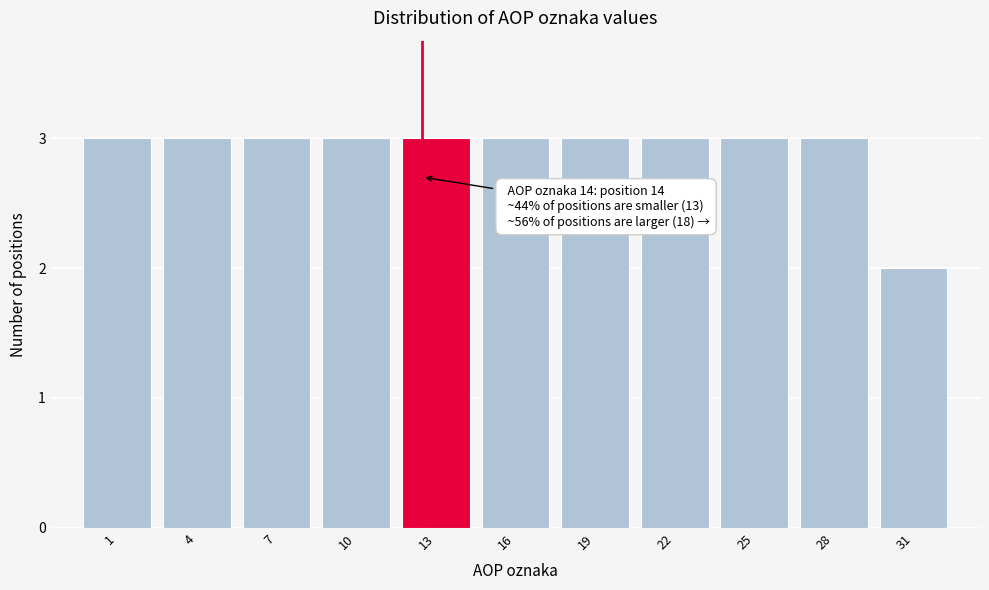

Reading left to right, list all the values displayed in this chart.

1=3	4=3	7=3	10=3	13=3	16=3	19=3	22=3	25=3	28=3	31=2